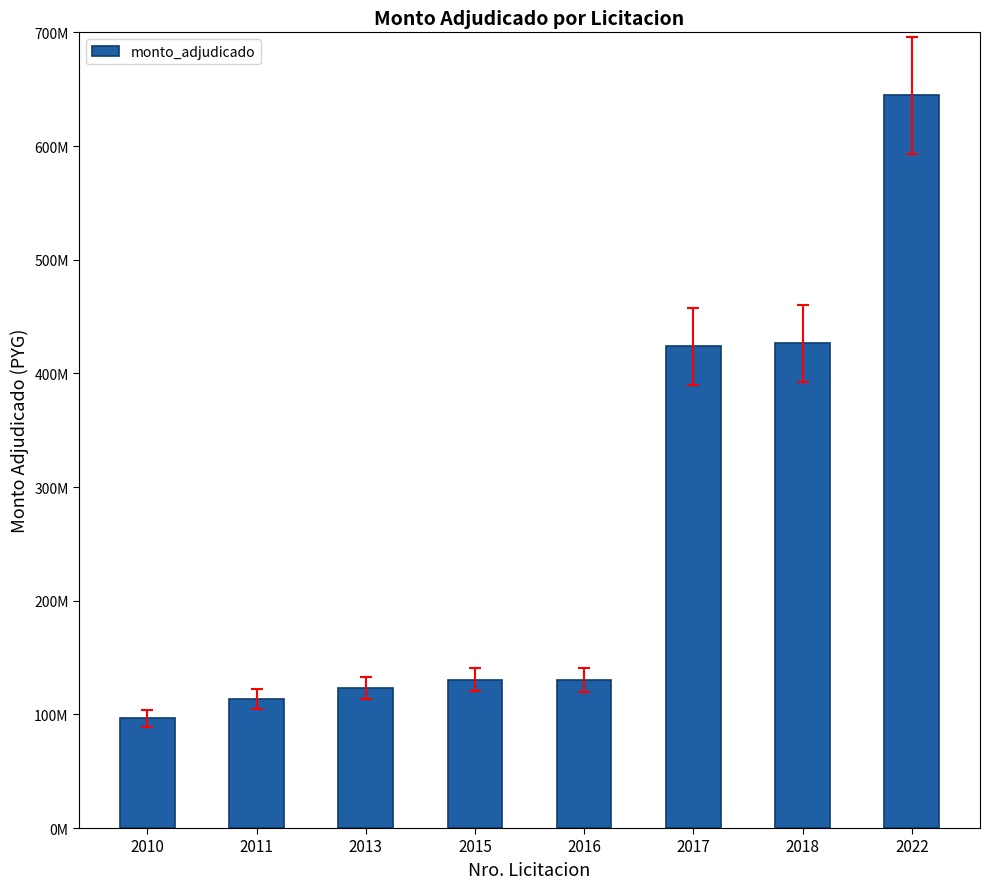

Does the chart contain any negative values?

No